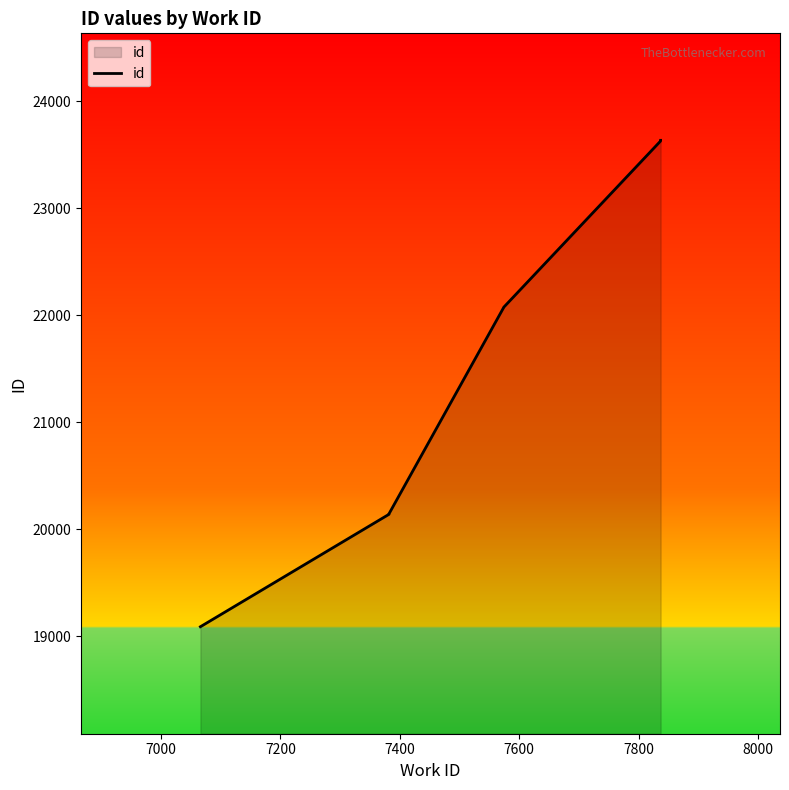

True or false: there are more than 0 points higher than both neighbors.

False